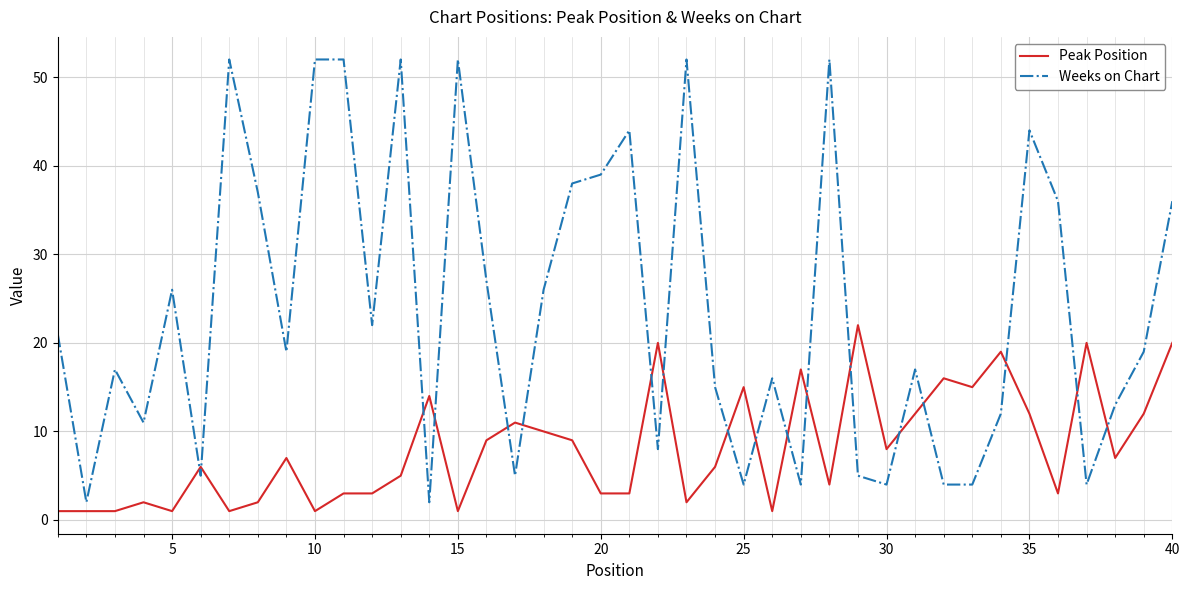

What is the average value of the Weeks on Chart series?

24